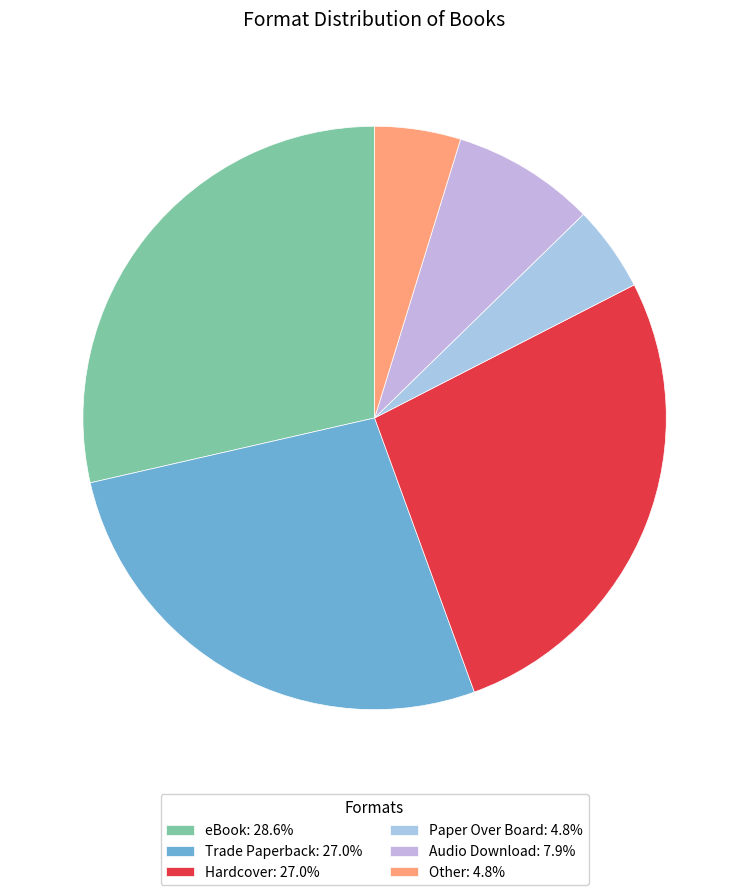

Count the number of slices in the pie.

6